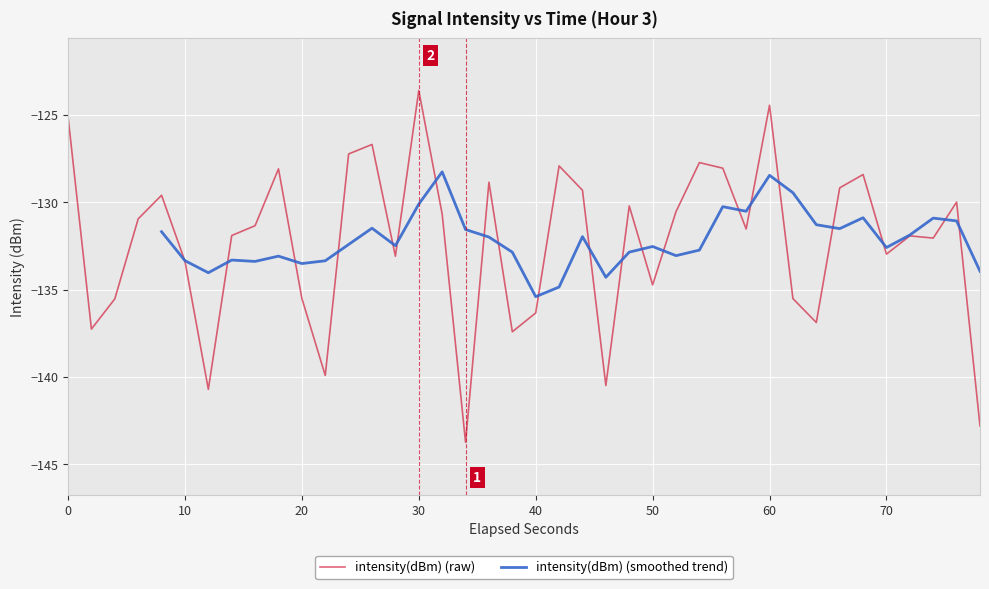

What is the lowest value of the intensity(dBm) (raw) series?

-143.7